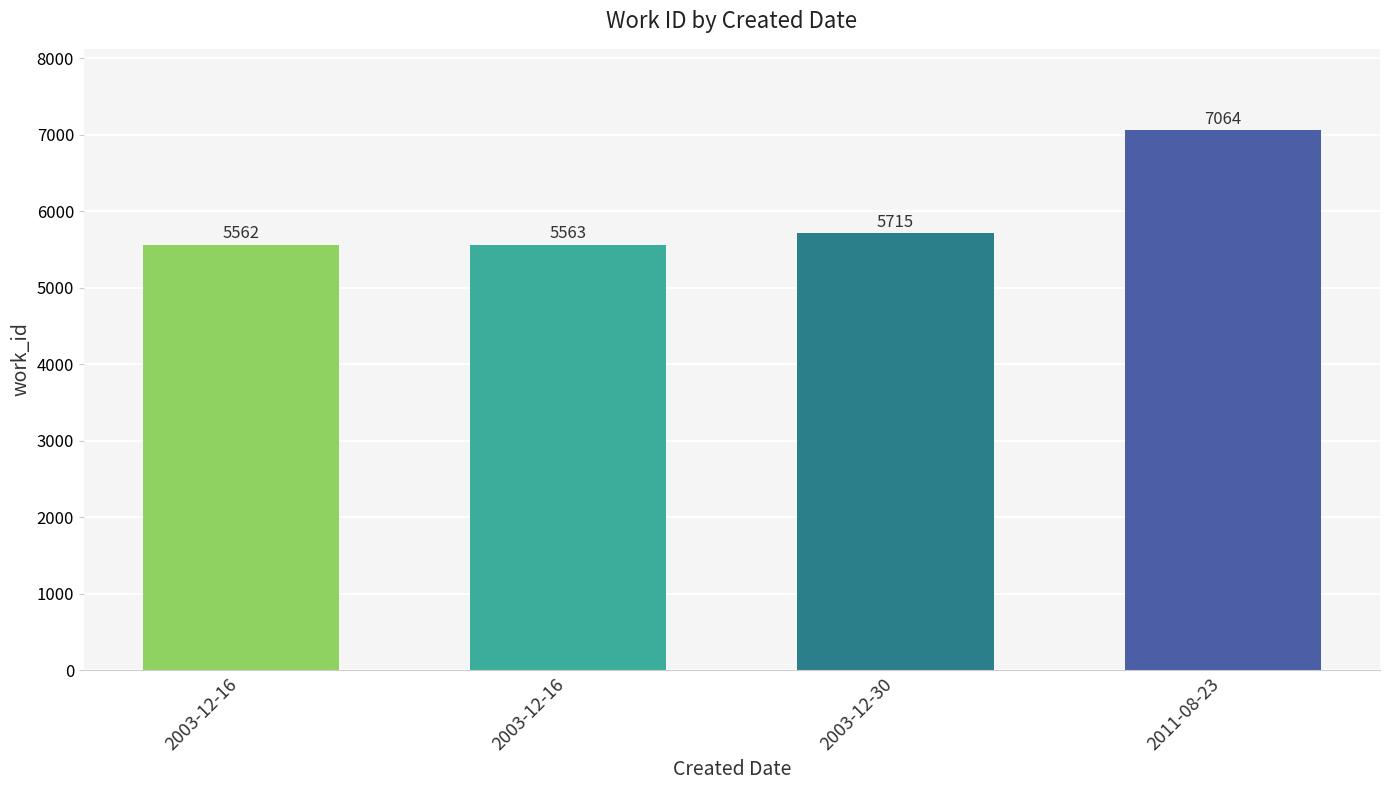

Does the chart contain stacked bars?

No